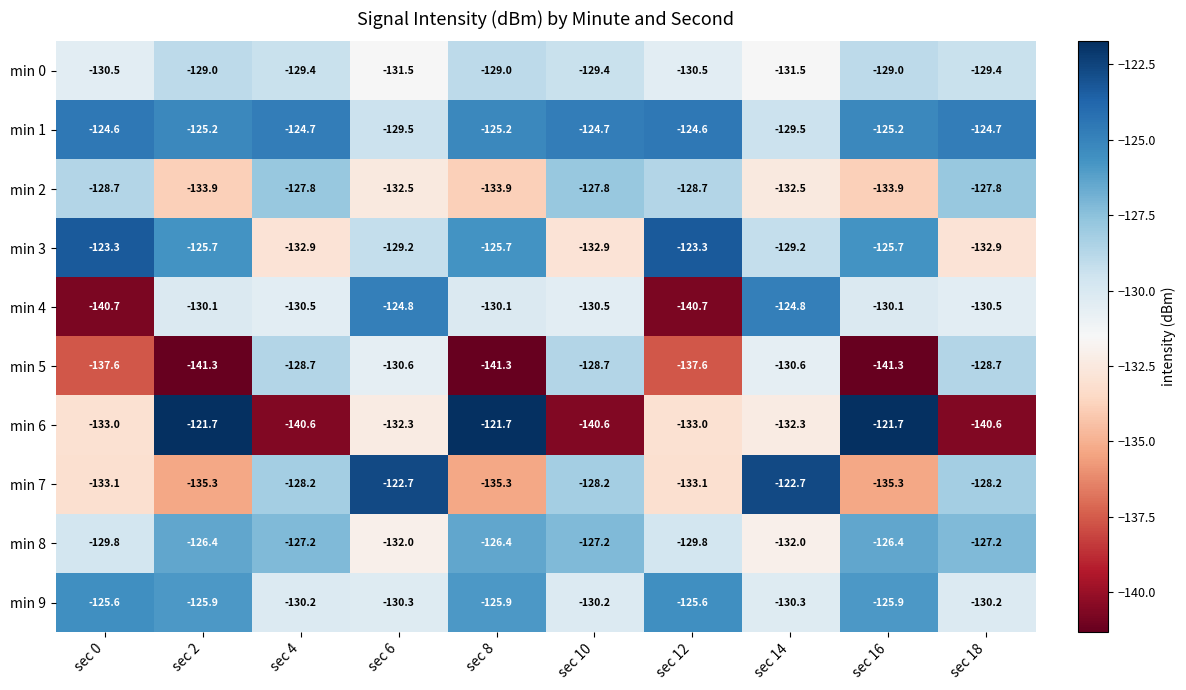

List the series in order of their peak value, highest first.

min 6, min 7, min 3, min 1, min 4, min 9, min 8, min 2, min 5, min 0